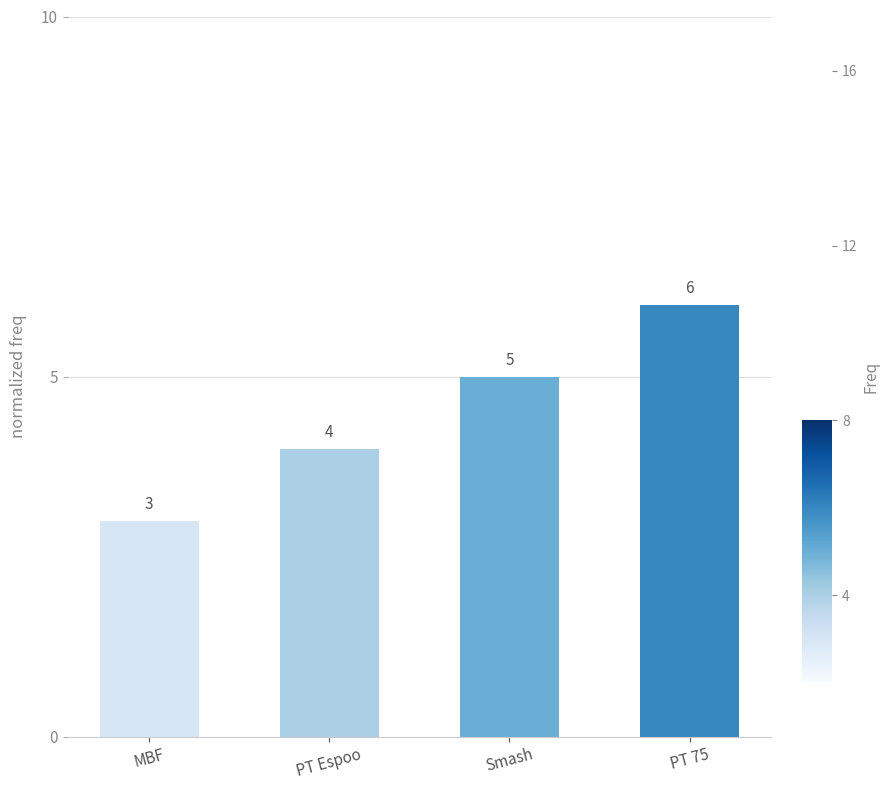

What is the value of the 2nd bar from the left?

4